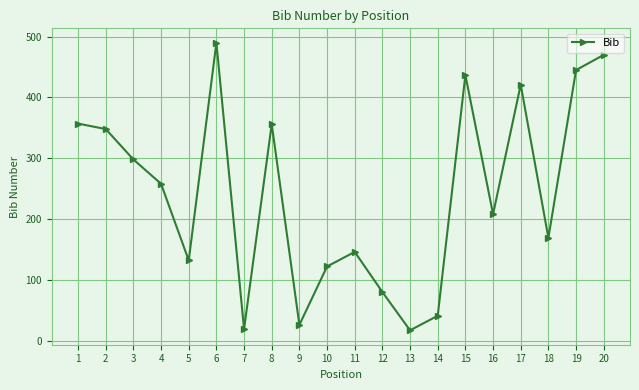

Is it true that the value at 8 is 356?

True